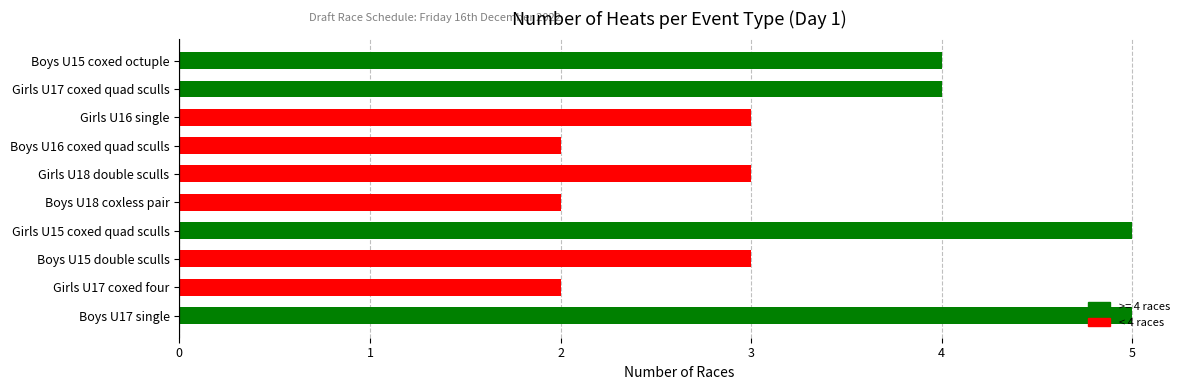

The chart shows a value of 2 at Boys U18 coxless pair. True or false?

True